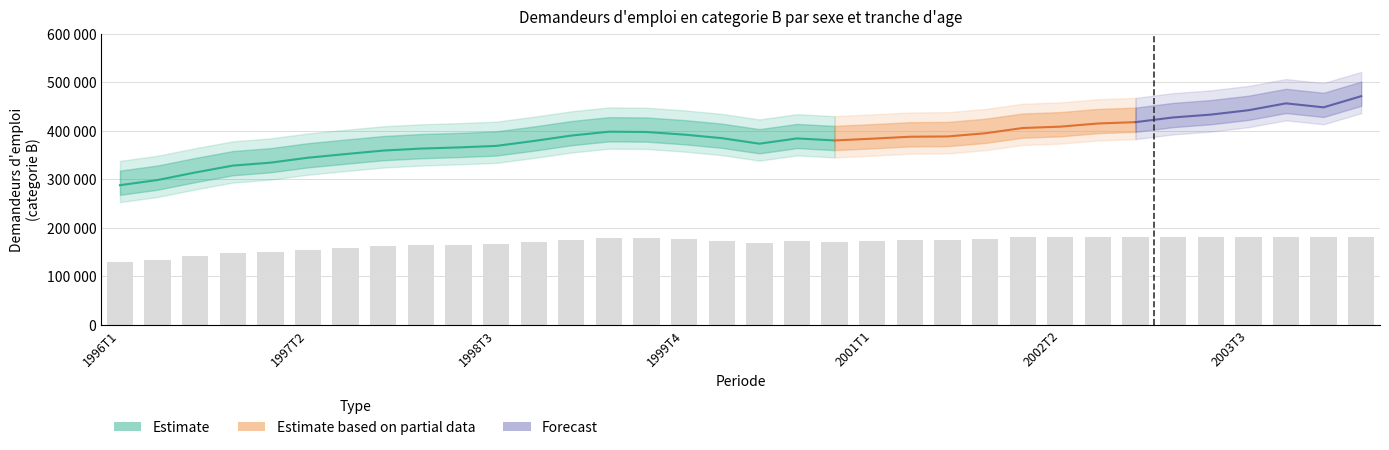

What is the label of the 31st bar from the left?

2003T3